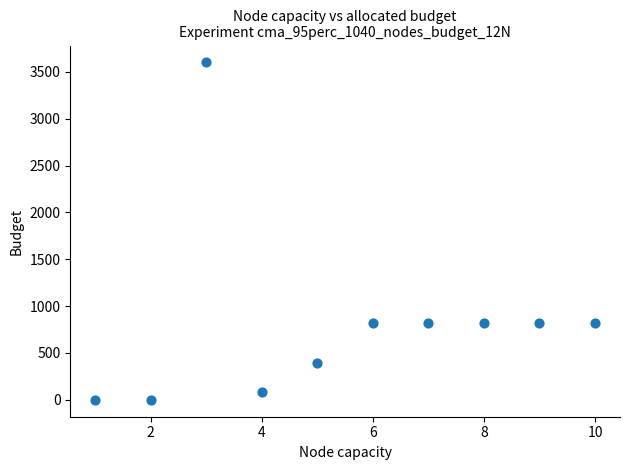

What is the average X value?

5.5